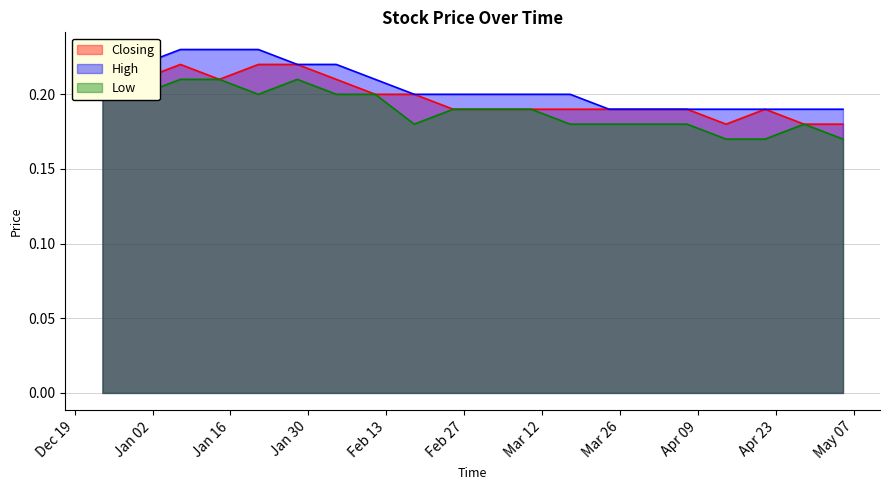

True or false: High and Low intersect in this chart.

False